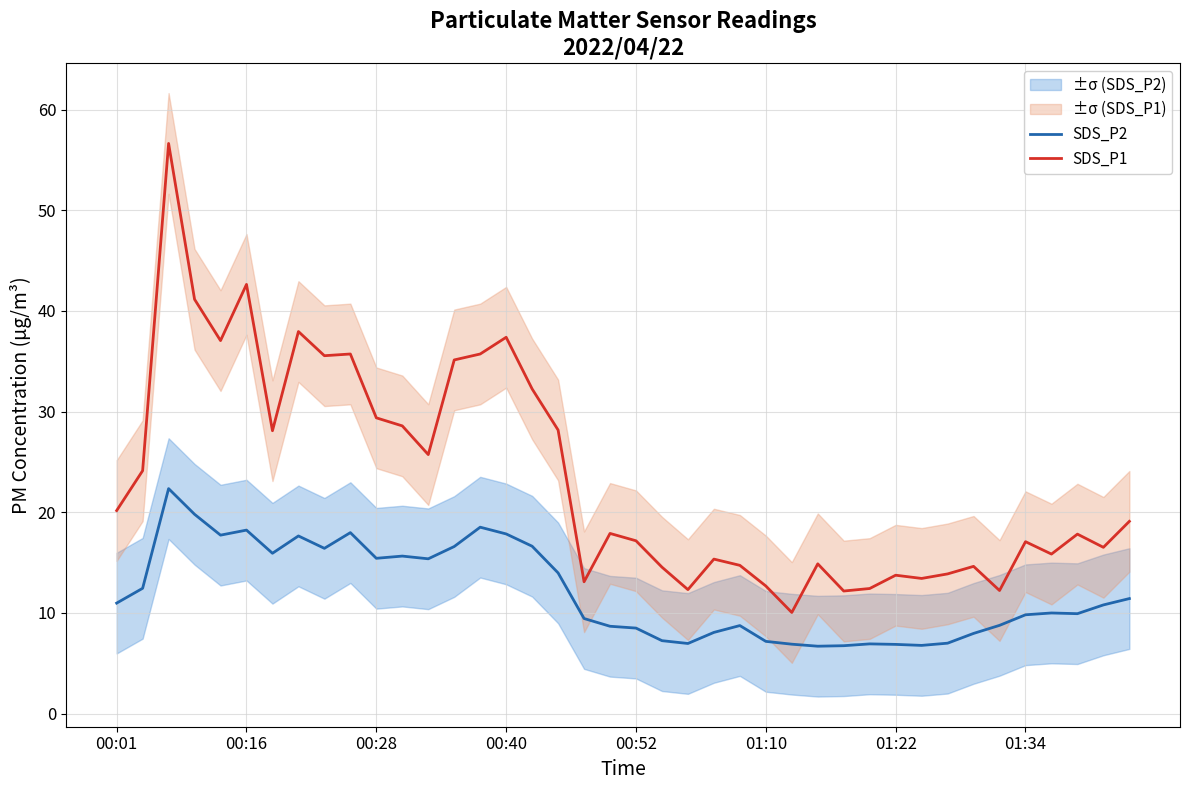

What is the highest value of the SDS_P2 series?

22.4